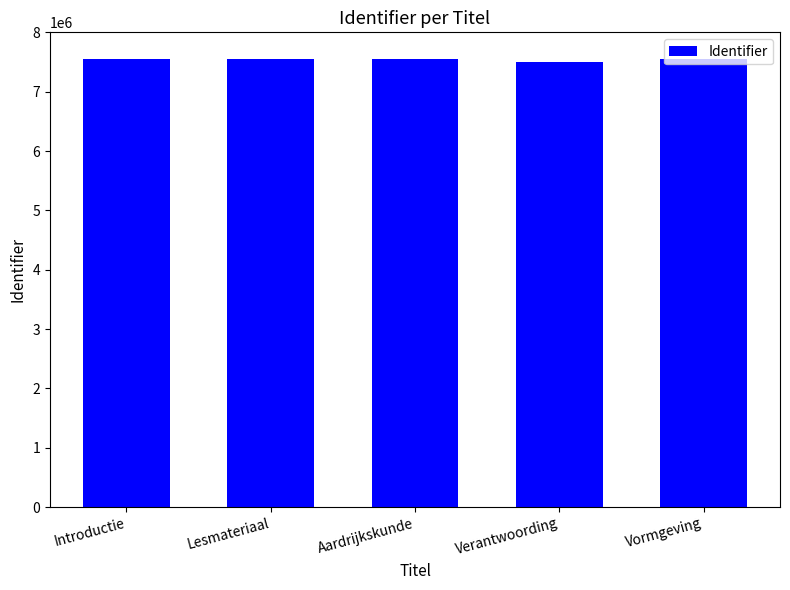

The value at Aardrijkskunde is 7554214. True or false?

True